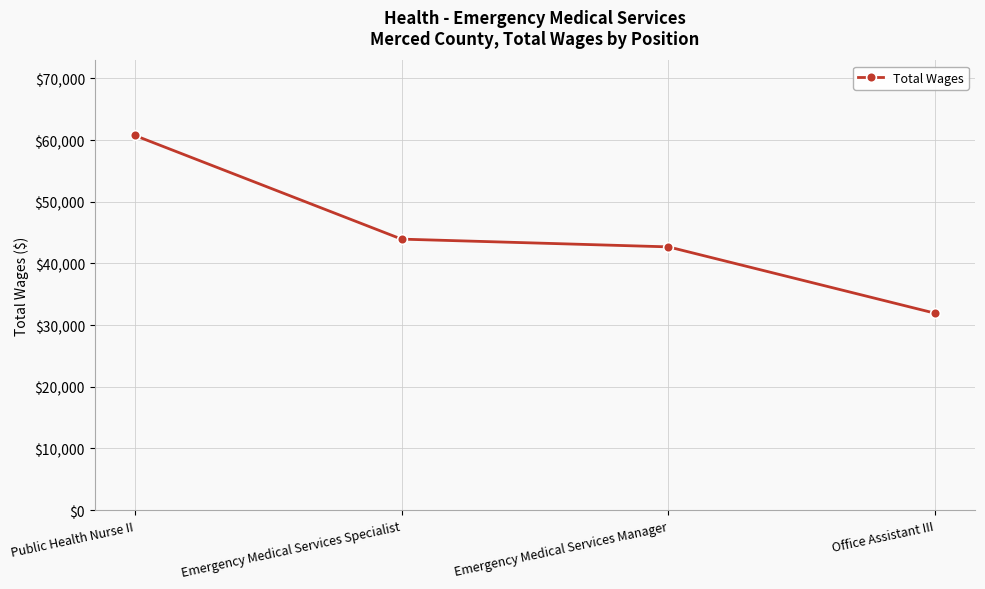

Which label corresponds to the smallest value in the chart?

Office Assistant III